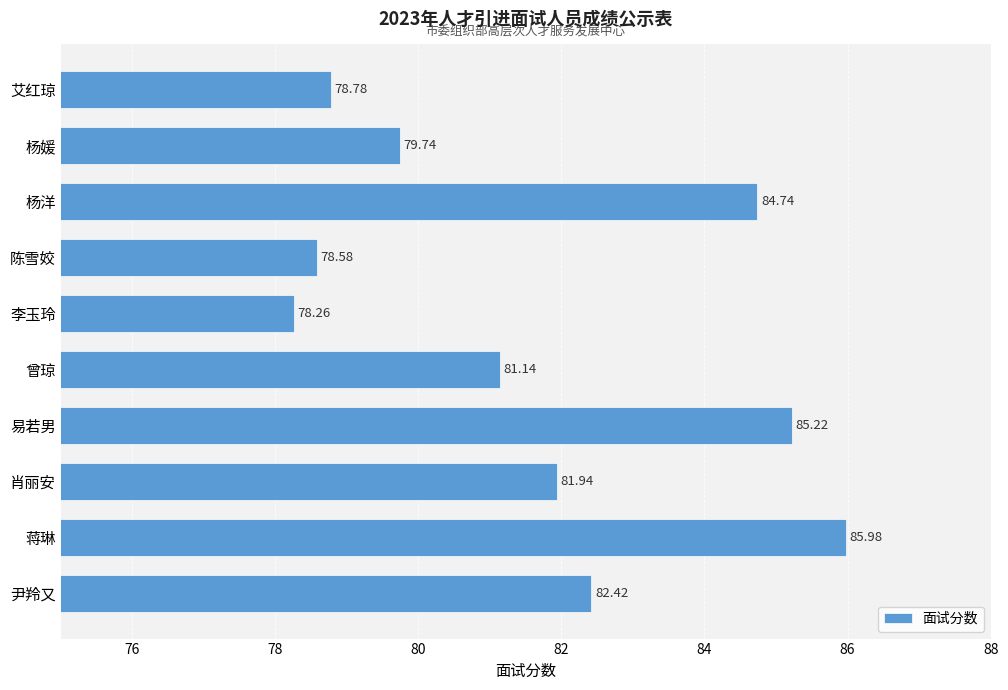

At which label is the value closest to 82?

肖丽安